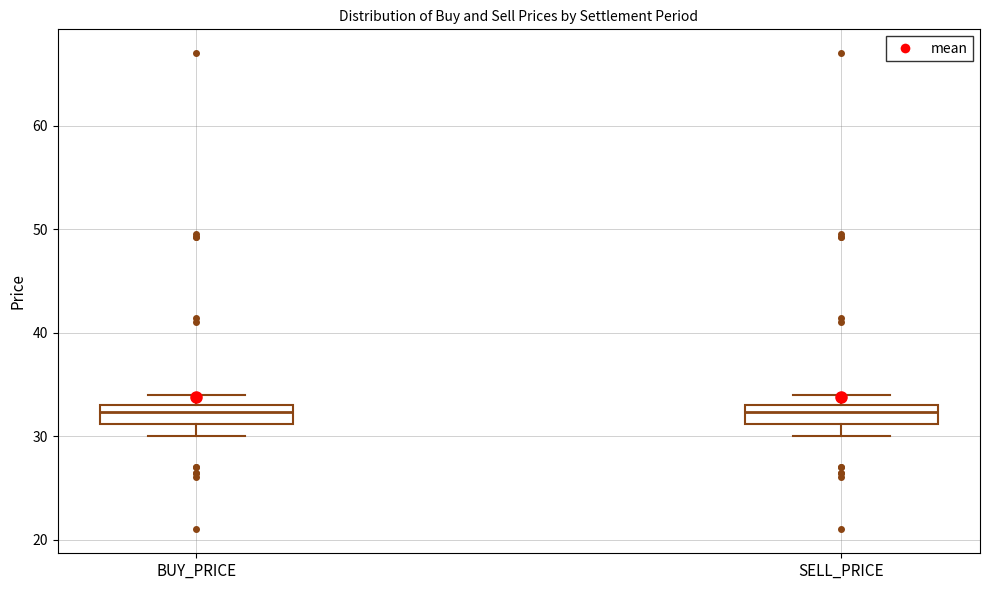

Where does the lower whisker of the box for BUY_PRICE end on the y-axis? The values are not printed on the chart, so give them approximately, as read against the axis.

30